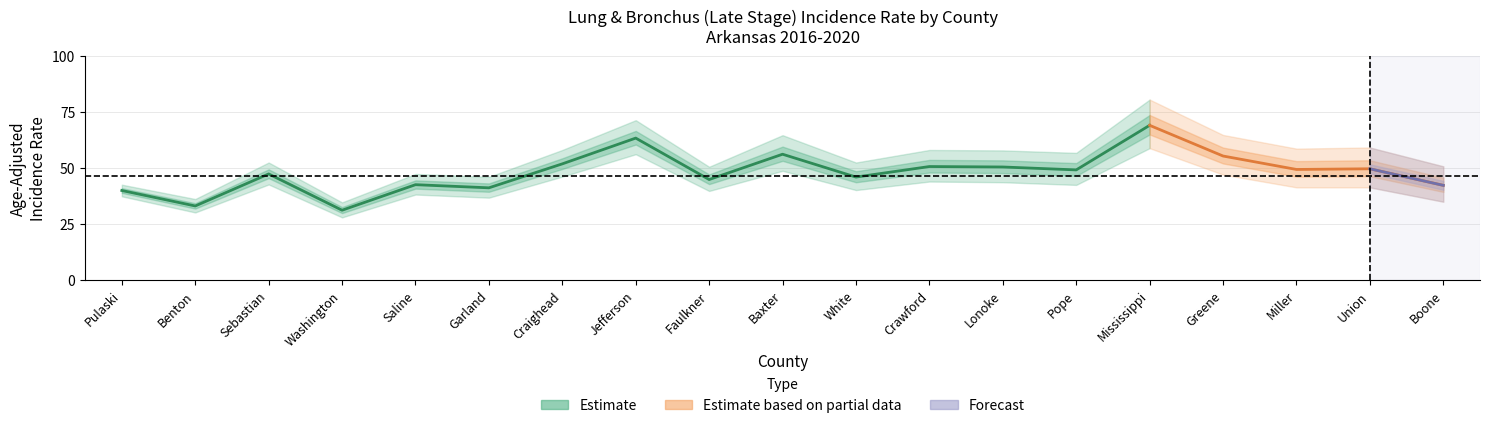

True or false: Upper CI and Lower CI cross at least once.

False